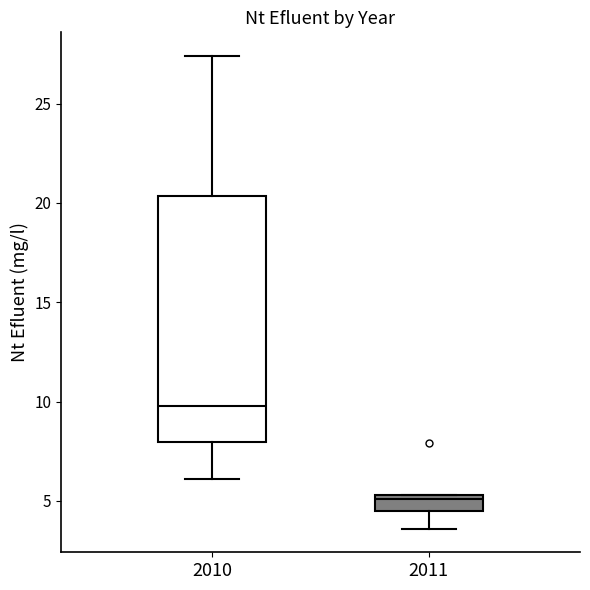

Reading left to right, transcribe this box plot: for each box, give where its median line is, the range the box spans, and where its two whiskers end, as read against the y-axis. The values are not printed on the chart, so give them approximately, as read against the axis.

2010: median 10.0, box 8.0 to 20.5, whiskers 6.0 to 27.5
2011: median 5.0, box 4.5 to 5.5, whiskers 3.5 to 5.5